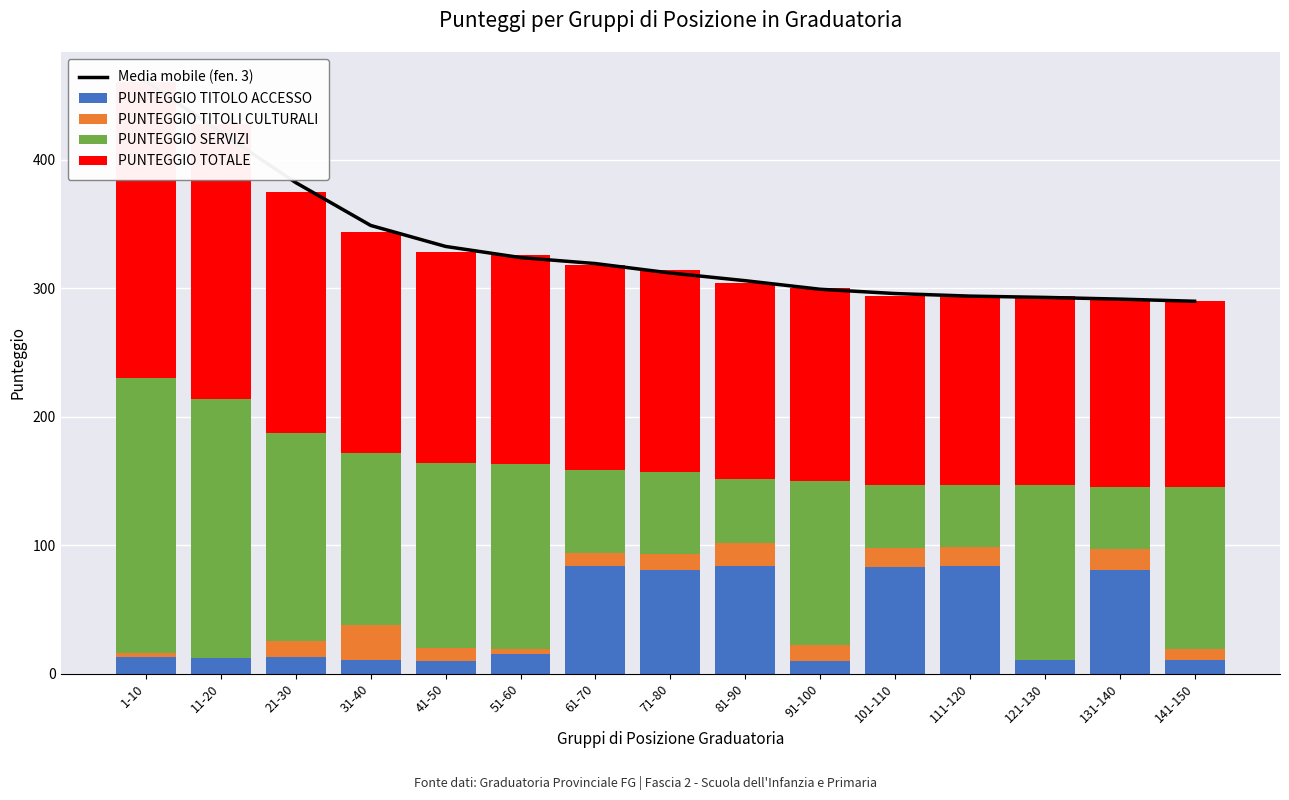

Where is PUNTEGGIO TOTALE nearest to the value 187?

21-30